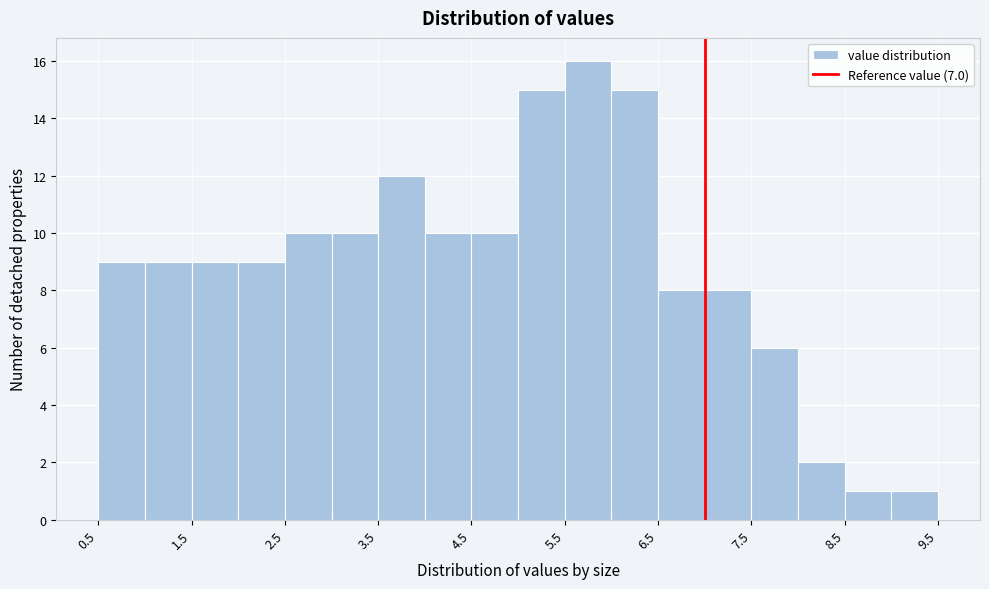

What is the height of the bar covering 4.5 to 5.0 on the x-axis? The values are not printed on the chart, so give them approximately, as read against the axis.

10